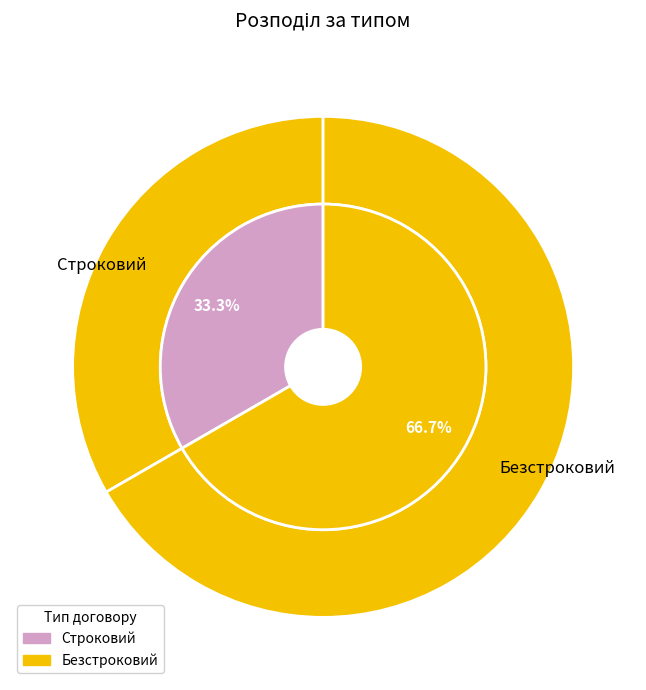

To the nearest percent, what is the difference between the largest and smallest slice percentages?

33%